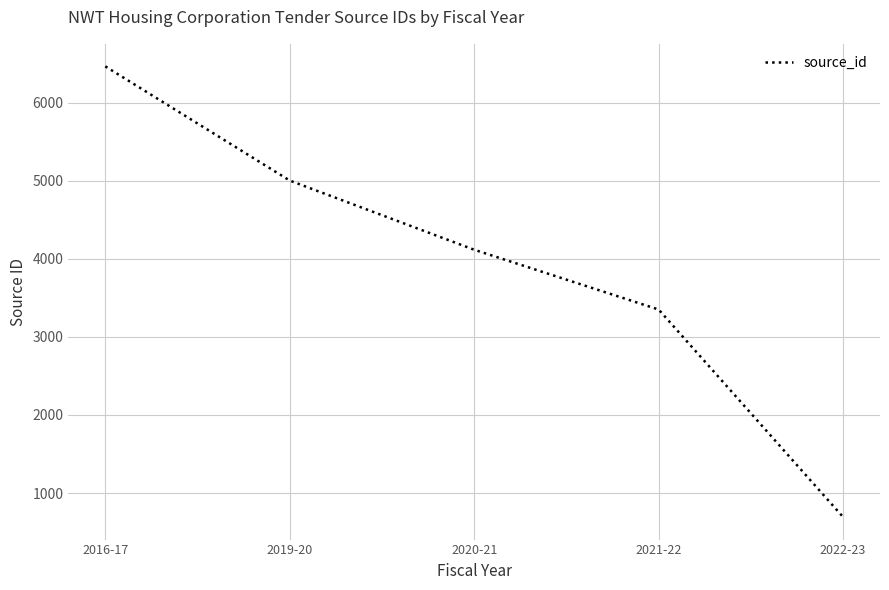

What is the ratio of the value at 2019-20 to the value at 2021-22?

1.5